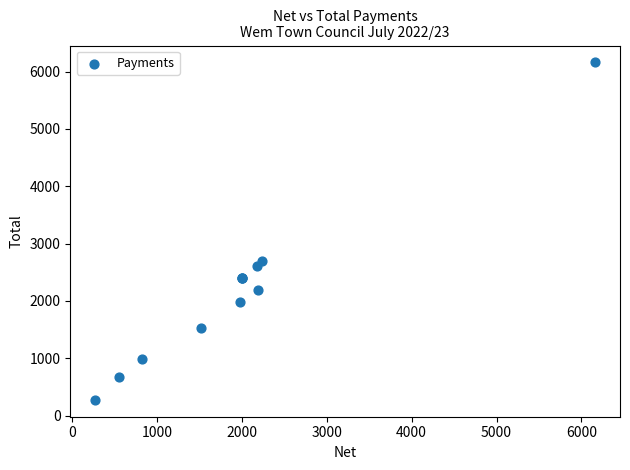

What Y value in the scatter plot is closest to 3217?

2688.0